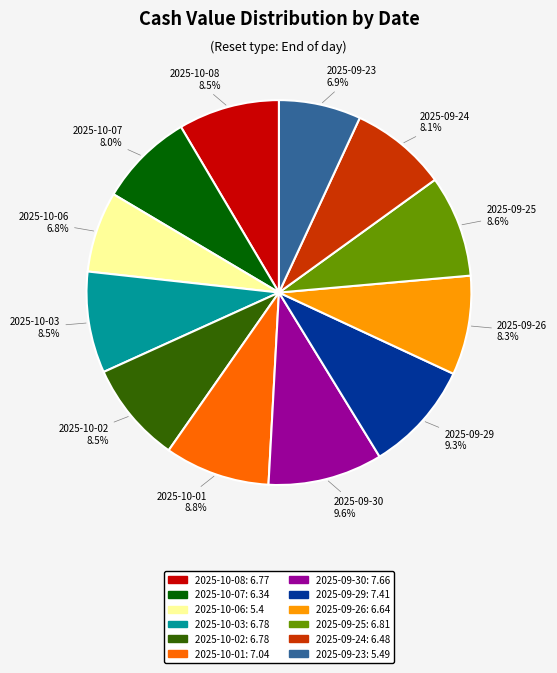

Between 2025-10-07 and 2025-09-25, which is larger?

2025-09-25